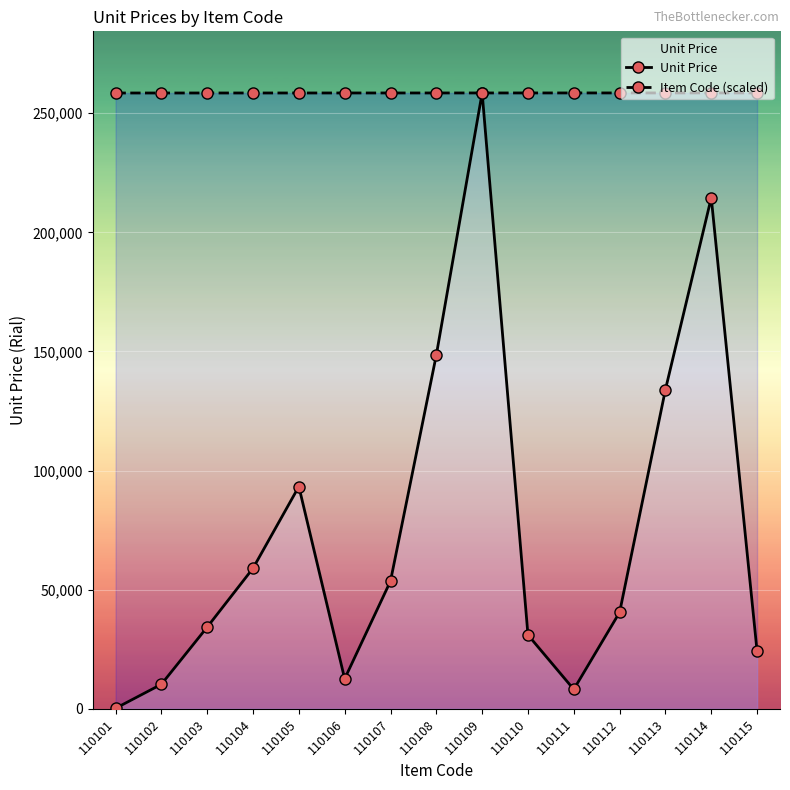

At 110107, list the series in order from smallest to largest.

Unit Price, Item Code (scaled)